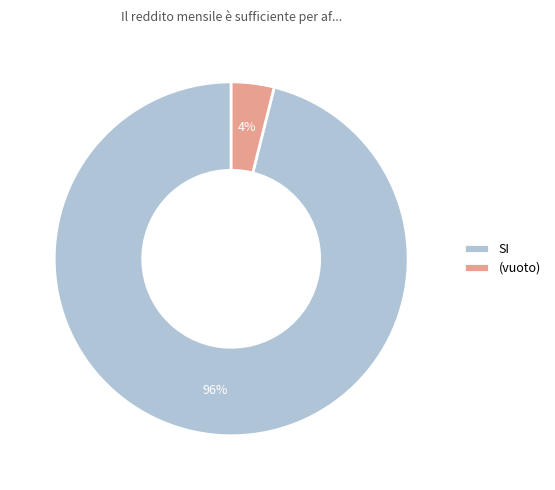

Is it true that (vuoto) is 13% of the pie?

False